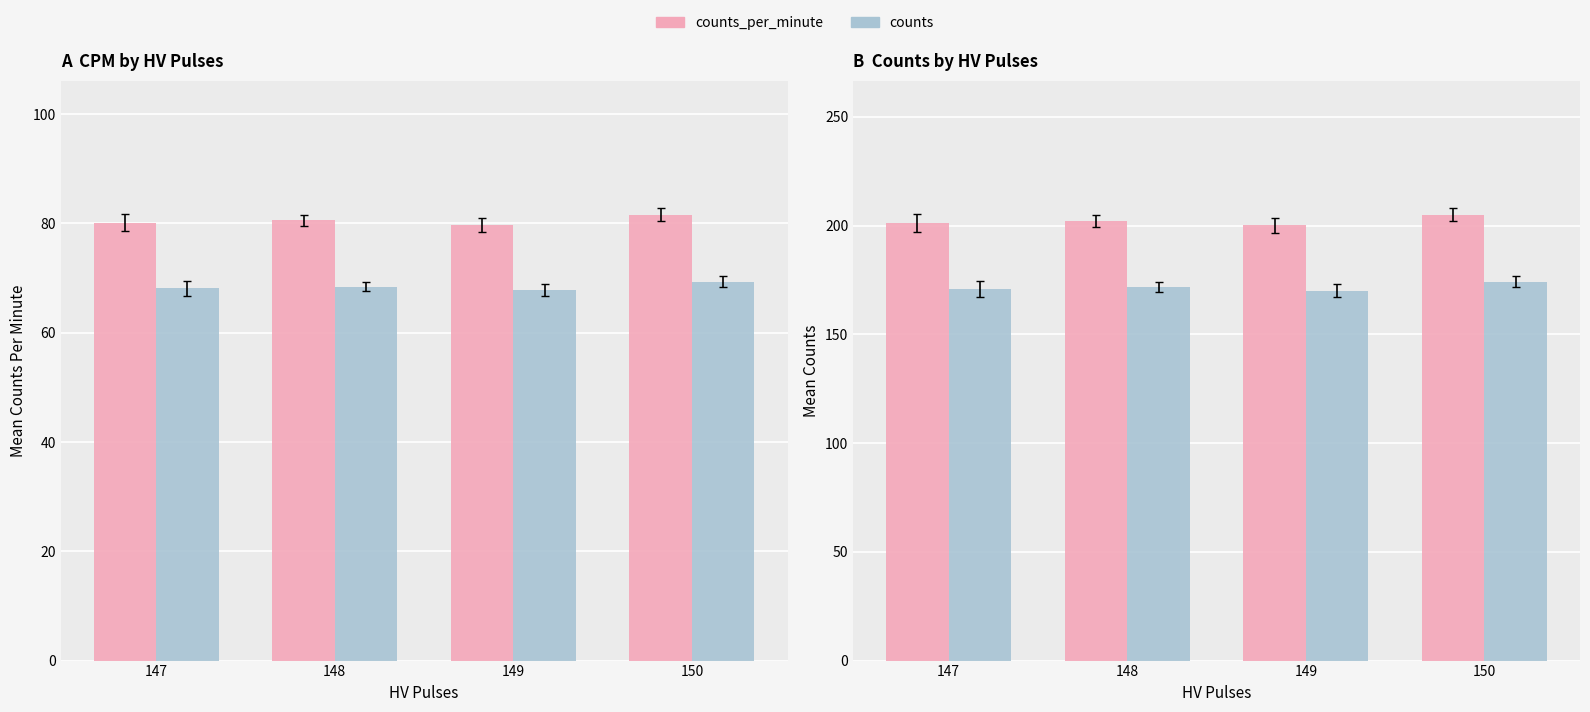

At which category is the sum across all series the highest?

150